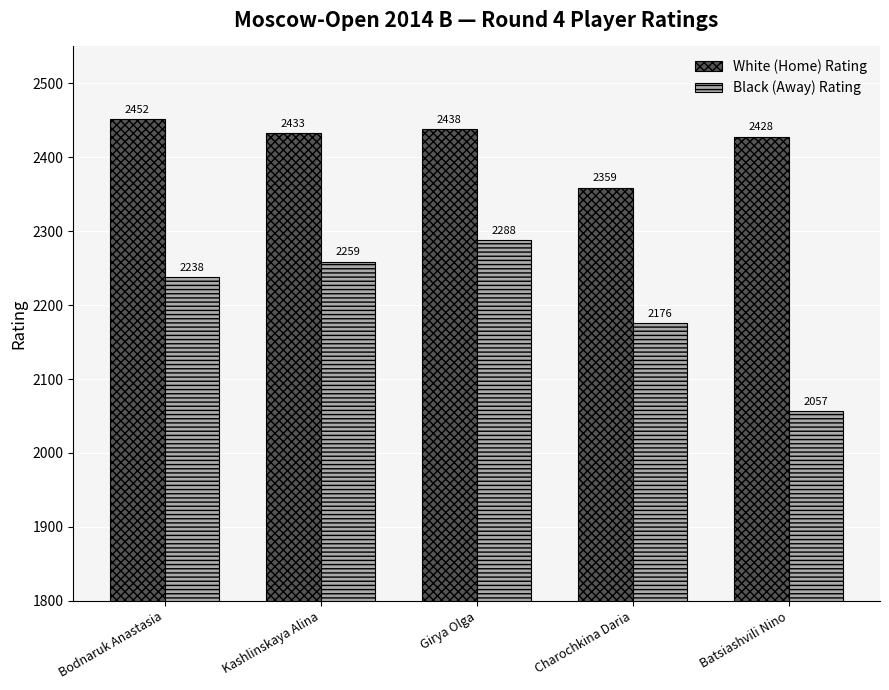

What is the total value across all series at Charochkina Daria?

4535